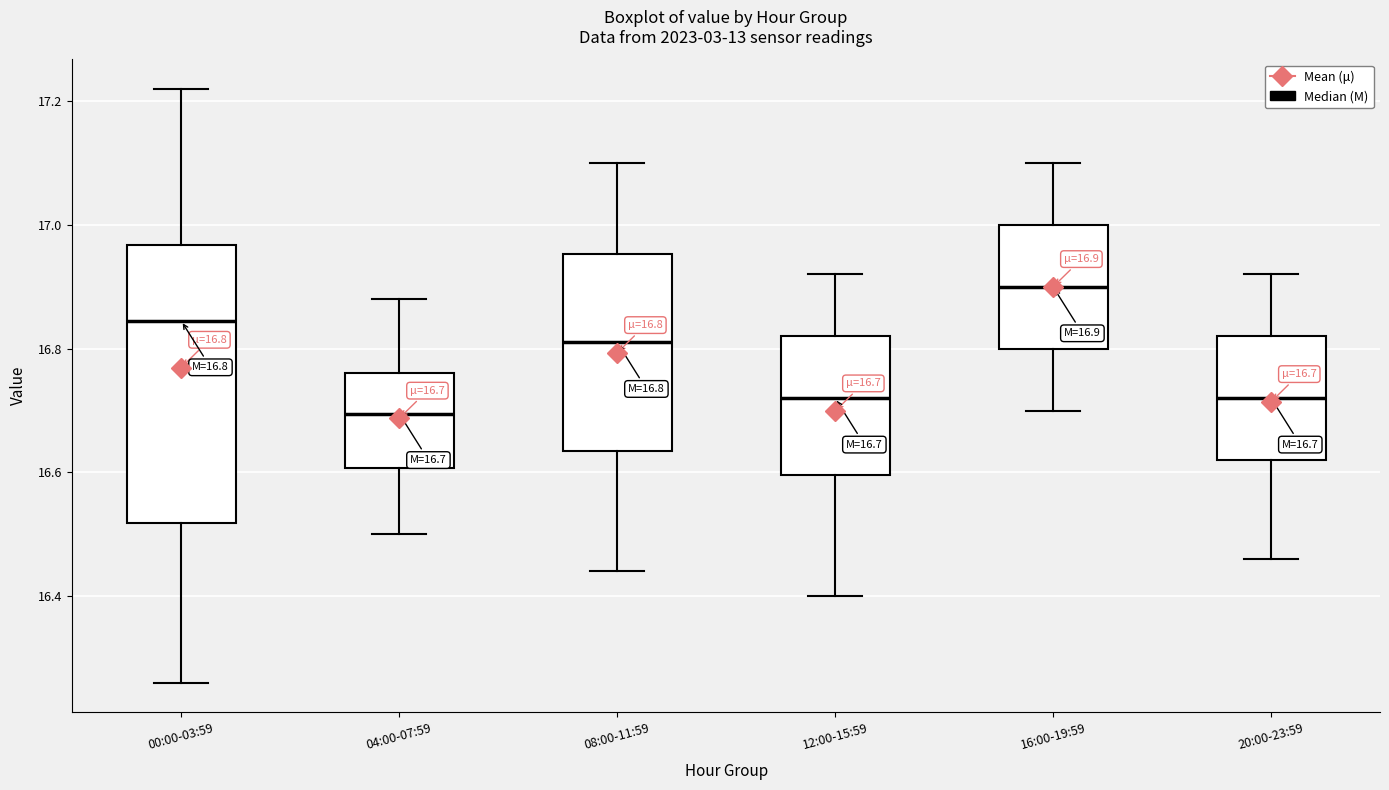

Which box's median line is the lowest?

04:00-07:59